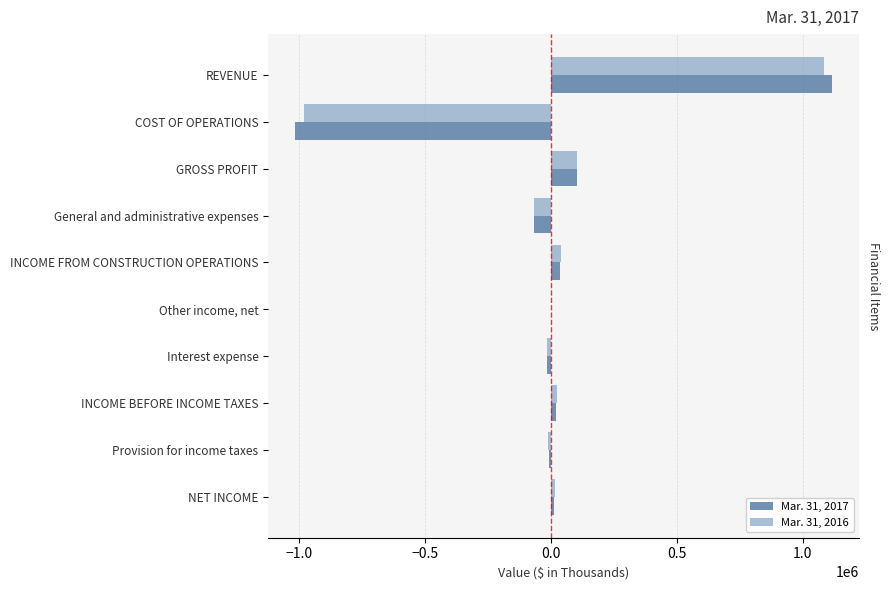

The Mar. 31, 2017 series shows -65703 at General and administrative expenses. True or false?

True